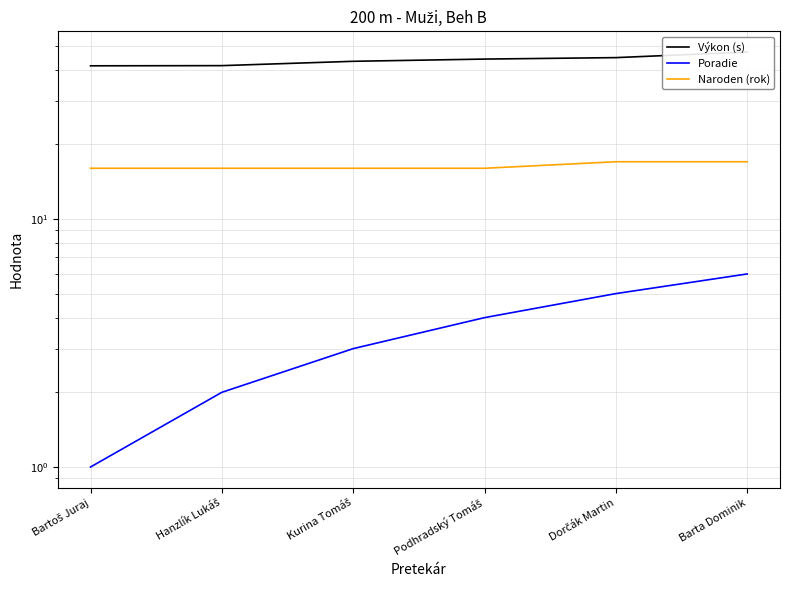

Rank the series by their maximum value, from highest to lowest.

Výkon (s), Naroden (rok), Poradie